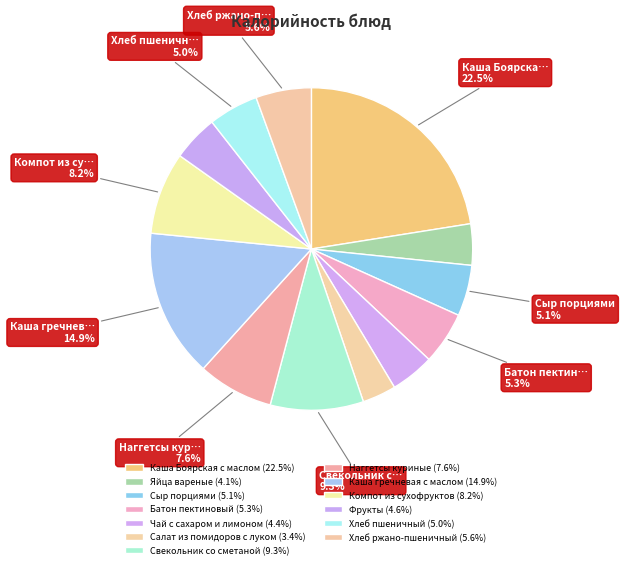

How many slices are in this pie chart?

13